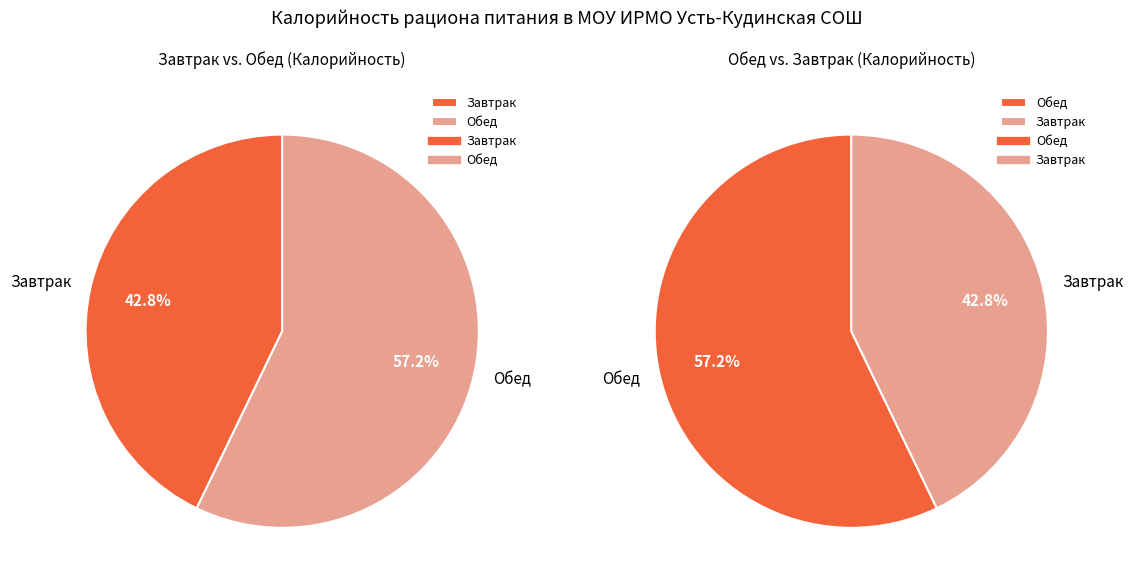

To the nearest percent, what is the difference between the largest and smallest slice percentages?

14%